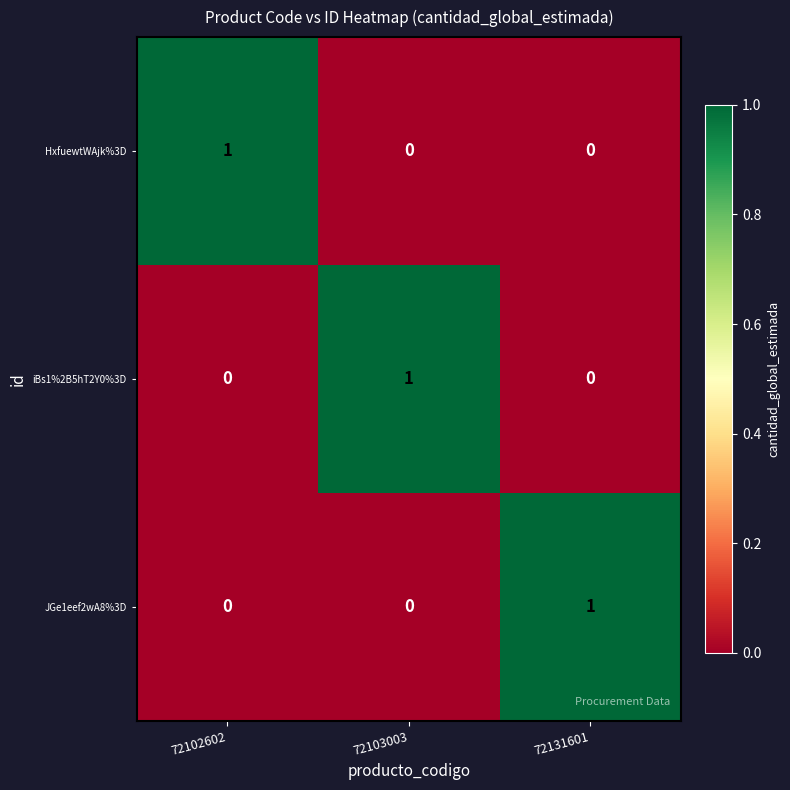

Is the value of iBs1%2B5hT2Y0%3D at 72102602 greater than the value of HxfuewtWAjk%3D at 72102602?

No